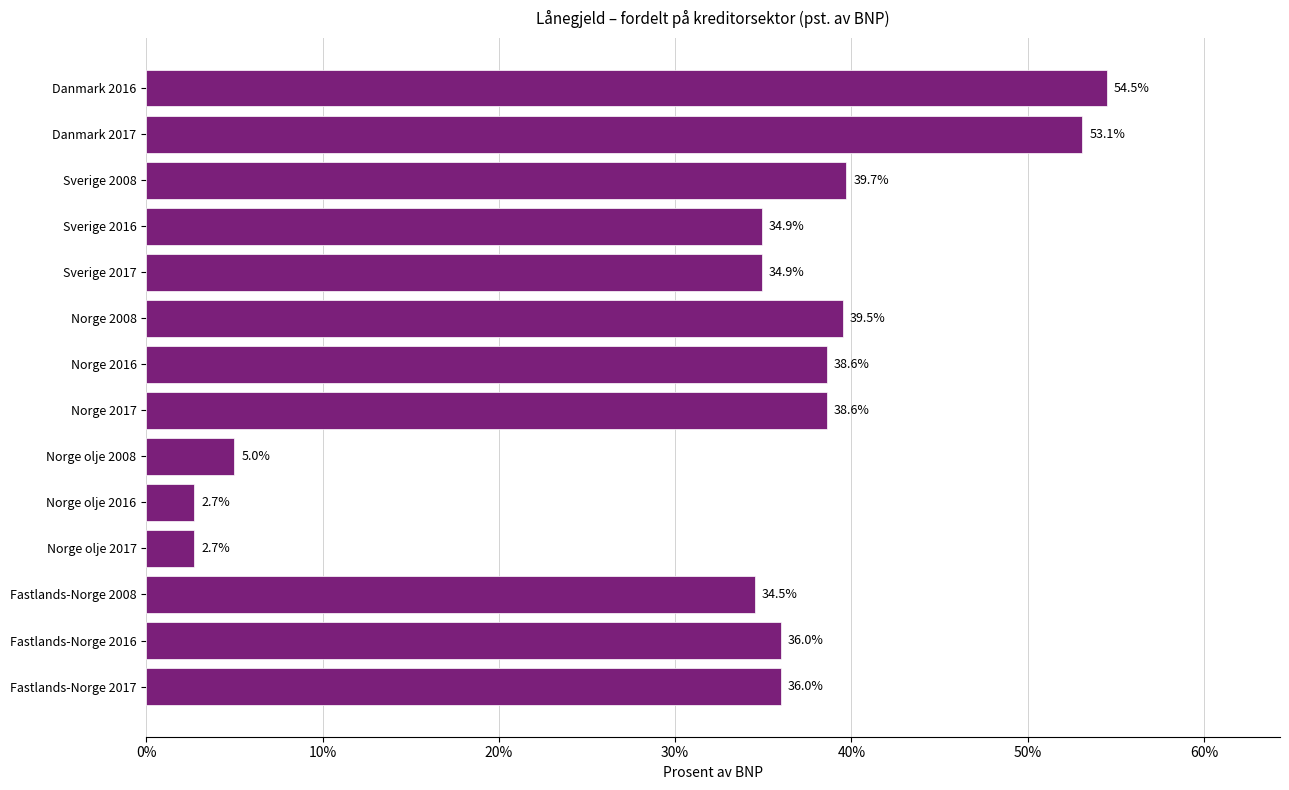

What is the ratio of the value at Norge 2016 to the value at Norge 2017?

1.0